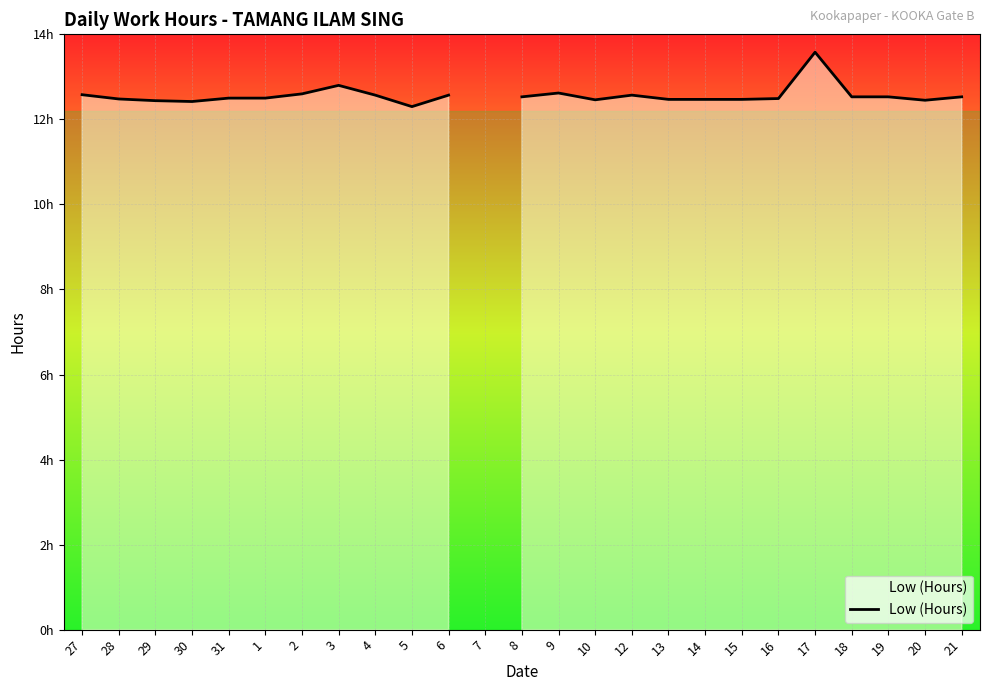

How many points are higher than both their immediate neighbors (excluding endpoints)?

4